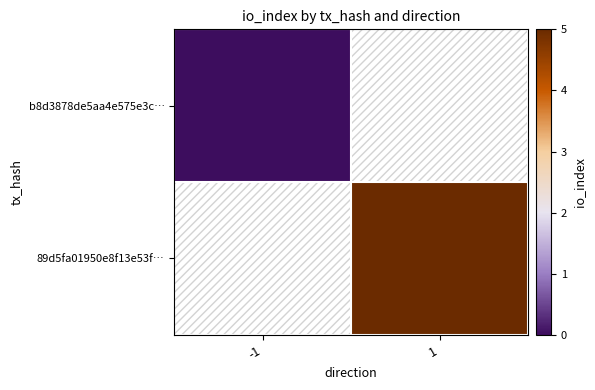

Rank the series by their average value, from highest to lowest.

89d5fa01950e8f13e53f…, b8d3878de5aa4e575e3c…